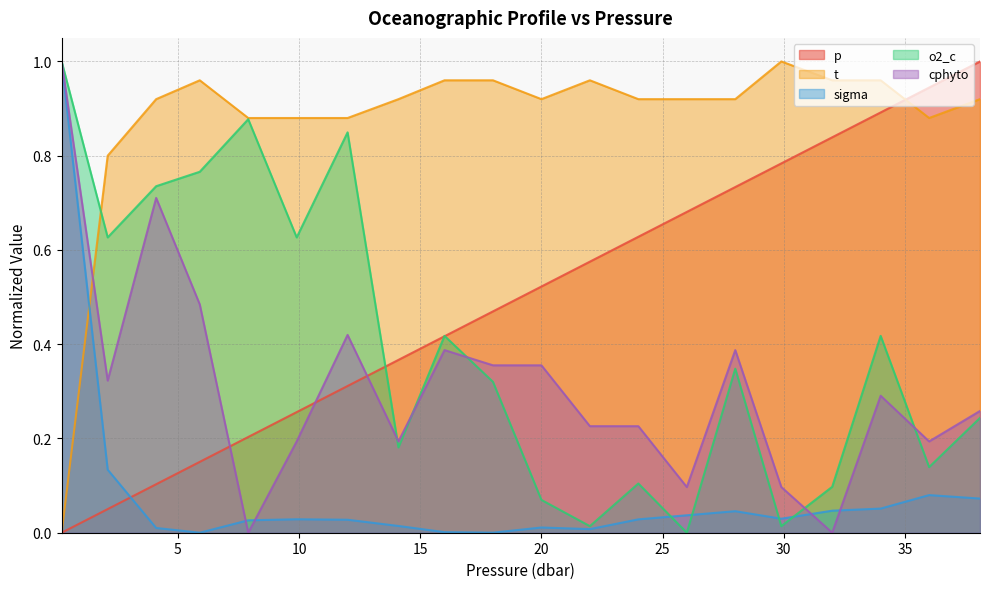

What is the maximum value for cphyto?

1.0